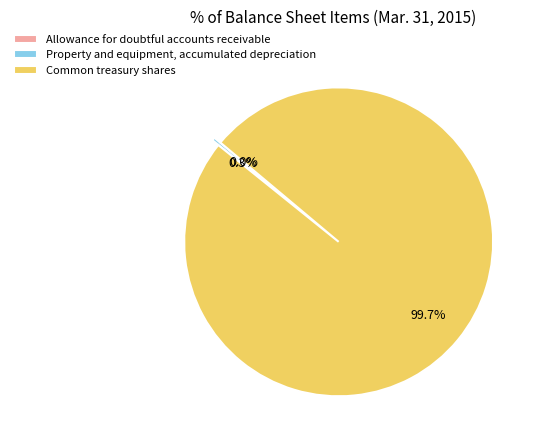

Combined, do Property and equipment, accumulated depreciation and Common treasury shares account for over 50%?

Yes